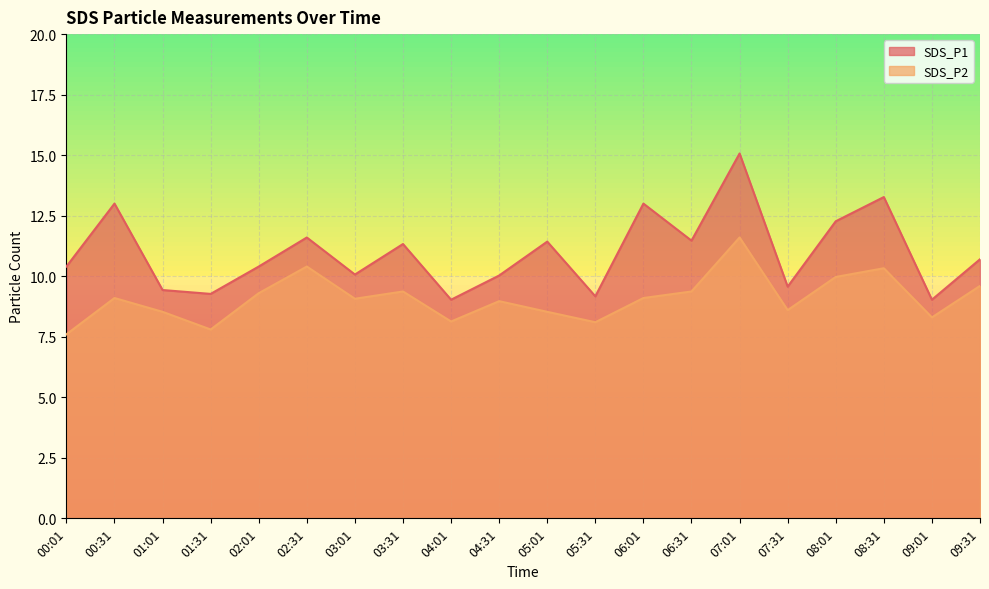

Which series has the largest total across all categories?

SDS_P1